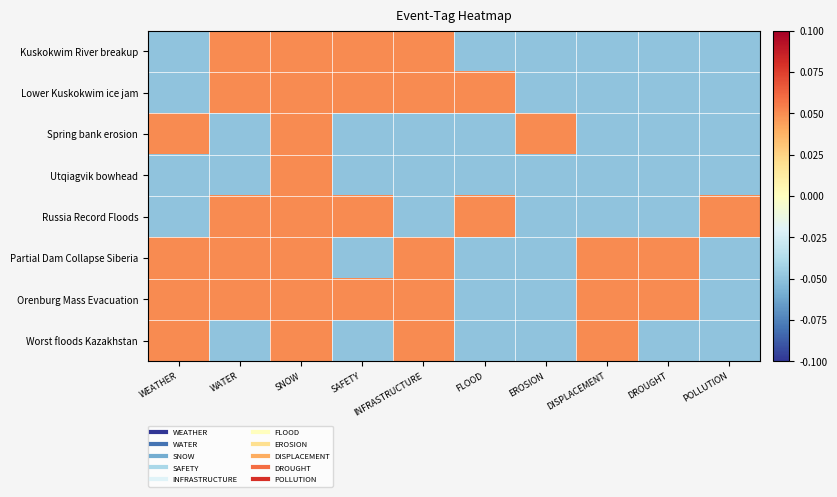

Reading left to right, transcribe all the data shown in this chart.

Kuskokwim River breakup: WEATHER=-0.1	WATER=0.1	SNOW=0.1	SAFETY=0.1	INFRASTRUCTURE=0.1	FLOOD=-0.1	EROSION=-0.1	DISPLACEMENT=-0.1	DROUGHT=-0.1	POLLUTION=-0.1
Lower Kuskokwim ice jam: WEATHER=-0.1	WATER=0.1	SNOW=0.1	SAFETY=0.1	INFRASTRUCTURE=0.1	FLOOD=0.1	EROSION=-0.1	DISPLACEMENT=-0.1	DROUGHT=-0.1	POLLUTION=-0.1
Spring bank erosion: WEATHER=0.1	WATER=-0.1	SNOW=0.1	SAFETY=-0.1	INFRASTRUCTURE=-0.1	FLOOD=-0.1	EROSION=0.1	DISPLACEMENT=-0.1	DROUGHT=-0.1	POLLUTION=-0.1
Utqiagvik bowhead: WEATHER=-0.1	WATER=-0.1	SNOW=0.1	SAFETY=-0.1	INFRASTRUCTURE=-0.1	FLOOD=-0.1	EROSION=-0.1	DISPLACEMENT=-0.1	DROUGHT=-0.1	POLLUTION=-0.1
Russia Record Floods: WEATHER=-0.1	WATER=0.1	SNOW=0.1	SAFETY=0.1	INFRASTRUCTURE=-0.1	FLOOD=0.1	EROSION=-0.1	DISPLACEMENT=-0.1	DROUGHT=-0.1	POLLUTION=0.1
Partial Dam Collapse Siberia: WEATHER=0.1	WATER=0.1	SNOW=0.1	SAFETY=-0.1	INFRASTRUCTURE=0.1	FLOOD=-0.1	EROSION=-0.1	DISPLACEMENT=0.1	DROUGHT=0.1	POLLUTION=-0.1
Orenburg Mass Evacuation: WEATHER=0.1	WATER=0.1	SNOW=0.1	SAFETY=0.1	INFRASTRUCTURE=0.1	FLOOD=-0.1	EROSION=-0.1	DISPLACEMENT=0.1	DROUGHT=0.1	POLLUTION=-0.1
Worst floods Kazakhstan: WEATHER=0.1	WATER=-0.1	SNOW=0.1	SAFETY=-0.1	INFRASTRUCTURE=0.1	FLOOD=-0.1	EROSION=-0.1	DISPLACEMENT=0.1	DROUGHT=-0.1	POLLUTION=-0.1